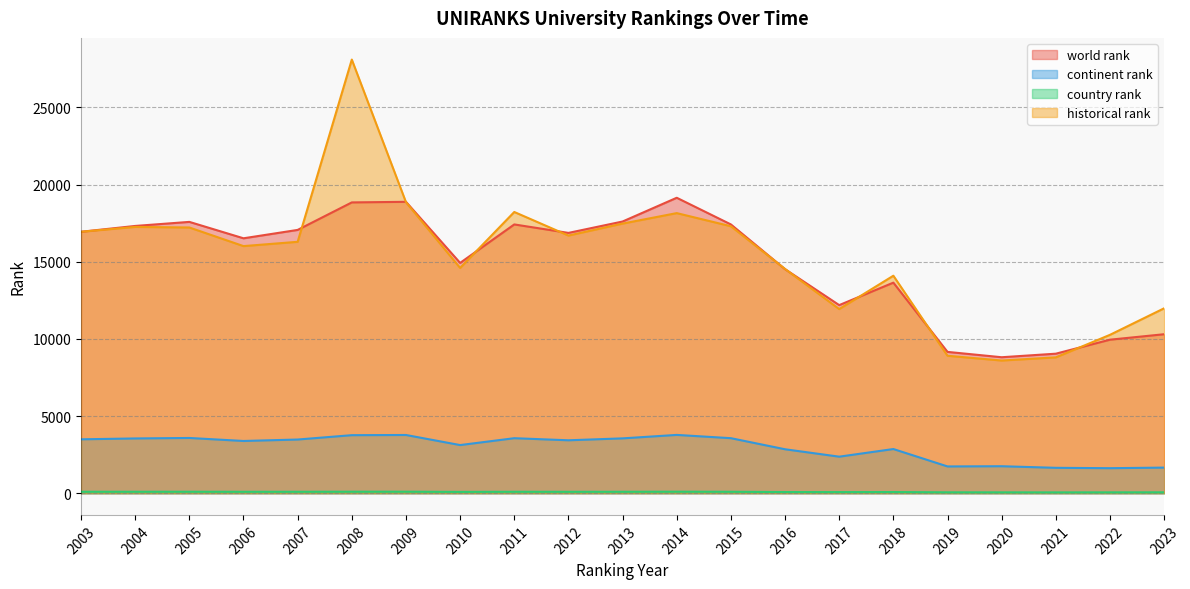

Reading left to right, extract all data points from this chart.

world rank: 2003=16941.0	2004=17318.0	2005=17581.0	2006=16518.0	2007=17061.0	2008=18843.0	2009=18881.0	2010=14923.0	2011=17416.0	2012=16867.0	2013=17605.0	2014=19144.0	2015=17416.0	2016=14518.0	2017=12188.0	2018=13644.0	2019=9157.0	2020=8811.0	2021=9041.0	2022=9948.0	2023=10302.0
continent rank: 2003=3493.0	2004=3549.0	2005=3580.0	2006=3385.0	2007=3479.0	2008=3761.0	2009=3773.0	2010=3120.0	2011=3565.0	2012=3430.0	2013=3554.0	2014=3778.0	2015=3566.0	2016=2848.0	2017=2368.0	2018=2863.0	2019=1735.0	2020=1749.0	2021=1646.0	2022=1622.0	2023=1660.0
country rank: 2003=95.0	2004=95.0	2005=96.0	2006=93.0	2007=94.0	2008=98.0	2009=99.0	2010=86.0	2011=94.0	2012=92.0	2013=94.0	2014=99.0	2015=94.0	2016=76.0	2017=73.0	2018=76.0	2019=58.0	2020=56.0	2021=54.0	2022=56.0	2023=59.0
historical rank: 2003=16941.0	2004=17254.5	2005=17218.0	2006=16011.5	2007=16290.5	2008=28098.0	2009=18857.5	2010=14597.5	2011=18222.5	2012=16695.0	2013=17471.0	2014=18149.5	2015=17297.0	2016=14529.5	2017=11931.5	2018=14093.0	2019=8907.0	2020=8597.5	2021=8803.0	2022=10263.0	2023=11982.0